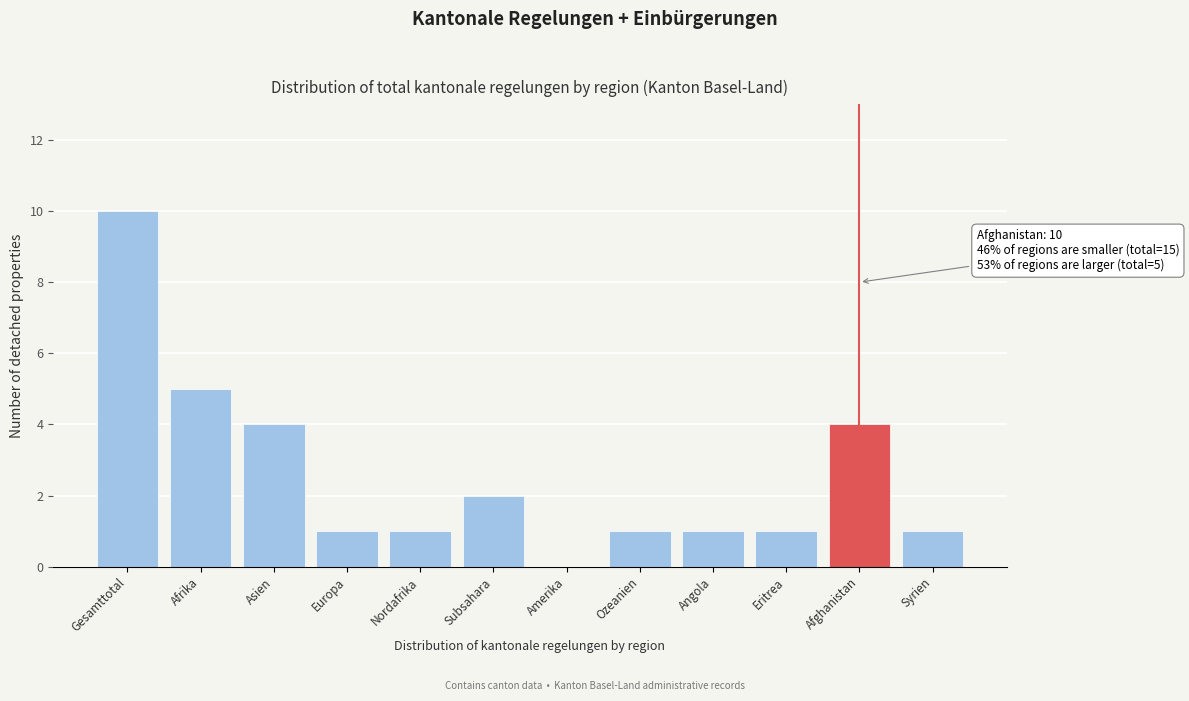

Reading left to right, extract all data points from this chart.

Gesamttotal=10	Afrika=5	Asien=4	Europa=1	Nordafrika=1	Subsahara=2	Amerika=0	Ozeanien=1	Angola=1	Eritrea=1	Afghanistan=4	Syrien=1